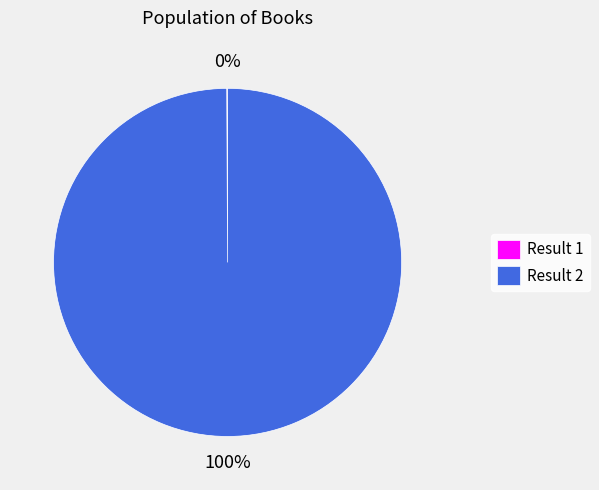

What is the largest slice in the pie chart?

Result 2